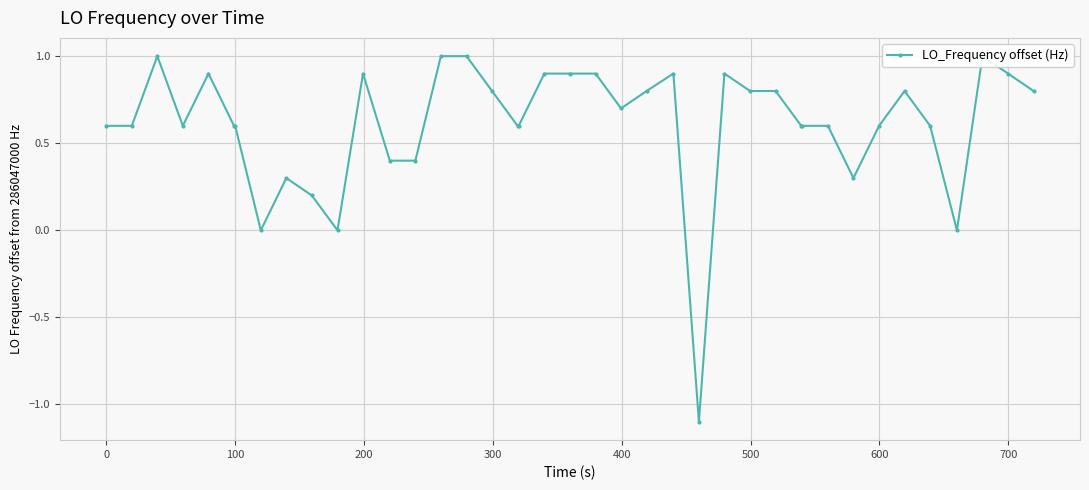

How many interior local peaks (higher than both neighbors) does the data have?

8